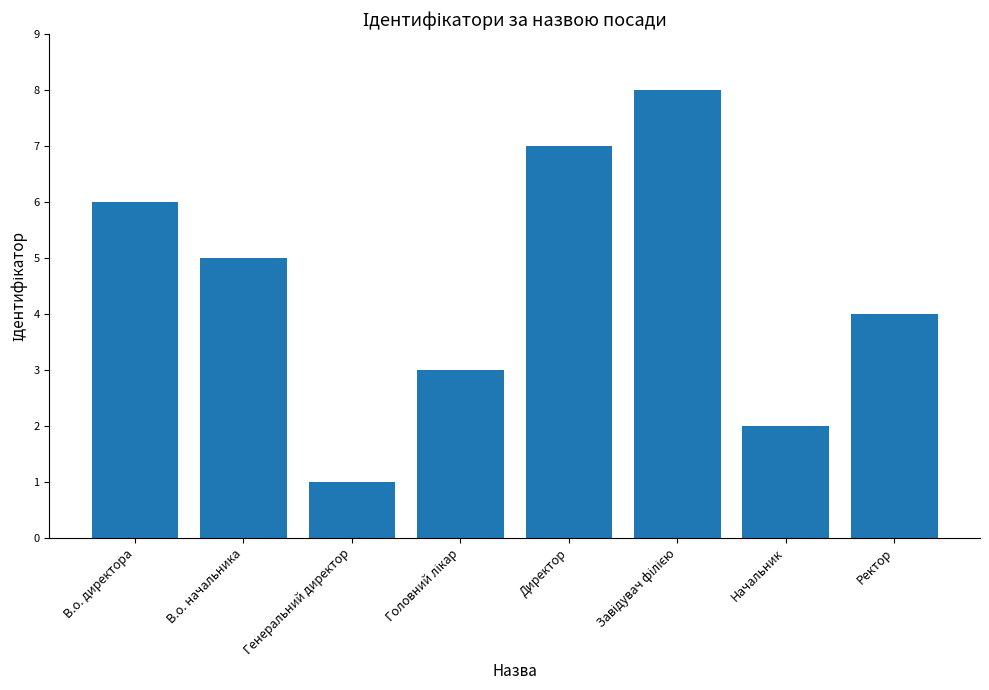

What is the greatest value displayed?

8